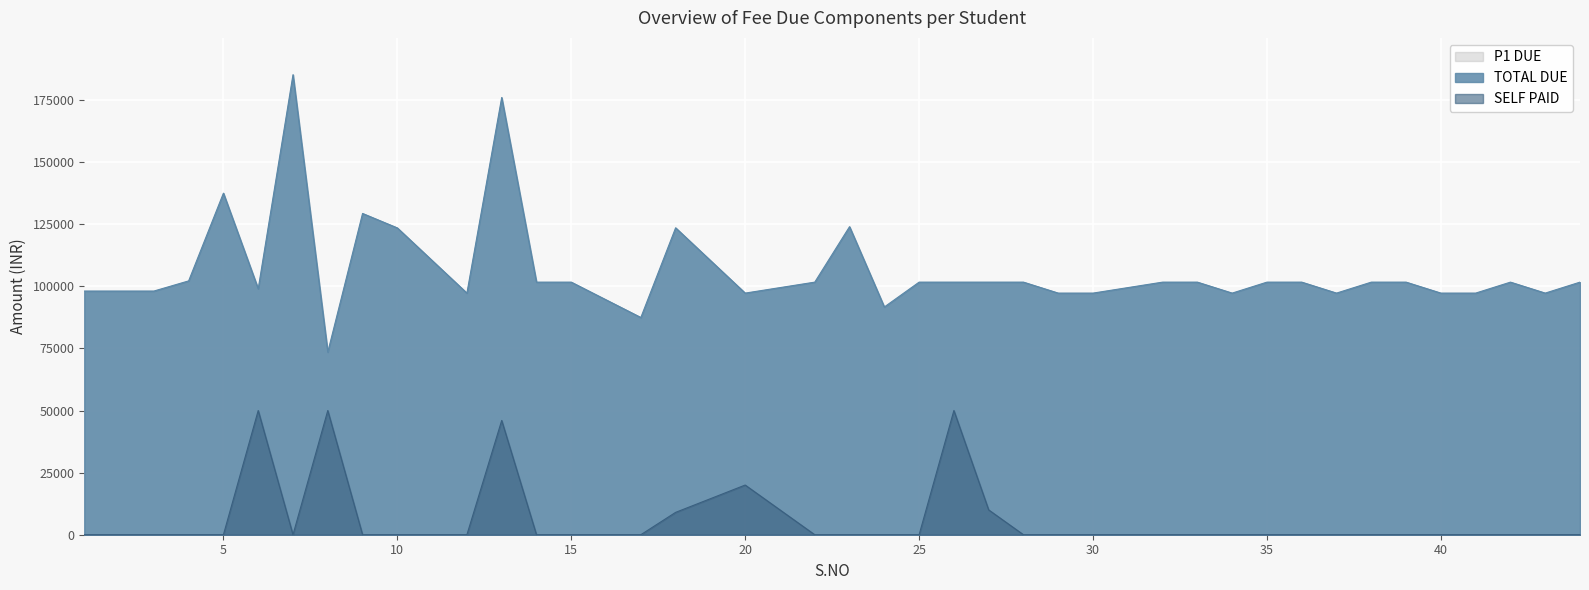

Rank the series by their maximum value, from lowest to highest.

SELF PAID, P1 DUE